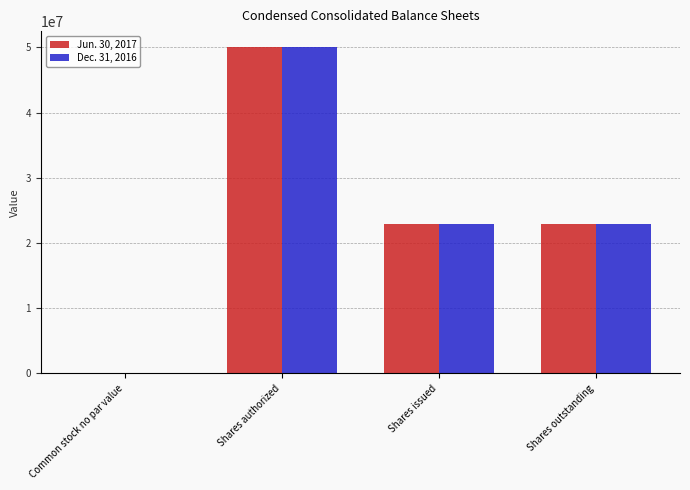

How many values in Dec. 31, 2016 are above zero?

3